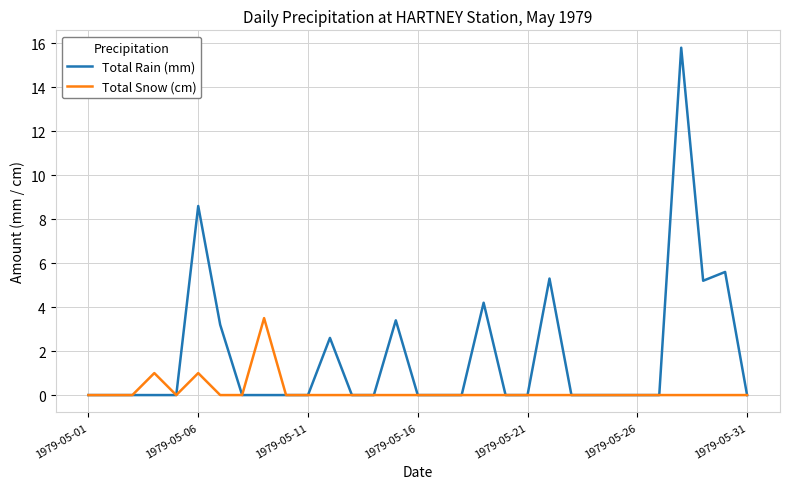

Reading right to left, extract all data points from this chart.

Total Rain (mm): 0.0	5.6	5.2	15.8	0.0	0.0	0.0	0.0	0.0	5.3	0.0	0.0	4.2	0.0	0.0	0.0	3.4	0.0	0.0	2.6	0.0	0.0	0.0	0.0	3.2	8.6	0.0	0.0	0.0	0.0	0.0
Total Snow (cm): 0.0	0.0	0.0	0.0	0.0	0.0	0.0	0.0	0.0	0.0	0.0	0.0	0.0	0.0	0.0	0.0	0.0	0.0	0.0	0.0	0.0	0.0	3.5	0.0	0.0	1.0	0.0	1.0	0.0	0.0	0.0